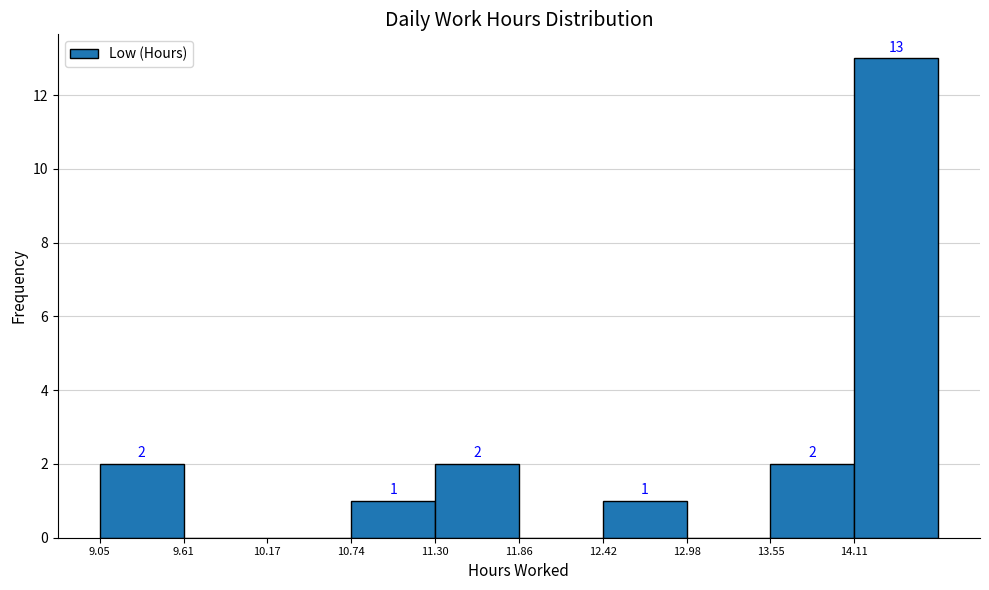

Which range on the x-axis has the tallest bar?

14.1 to 14.7